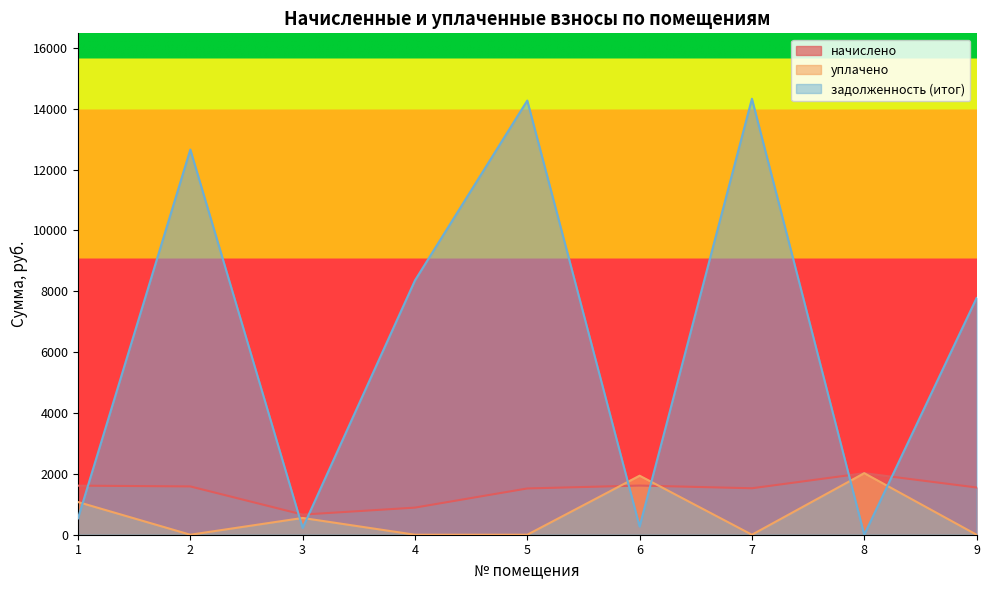

How many categories are shown in the chart?

9